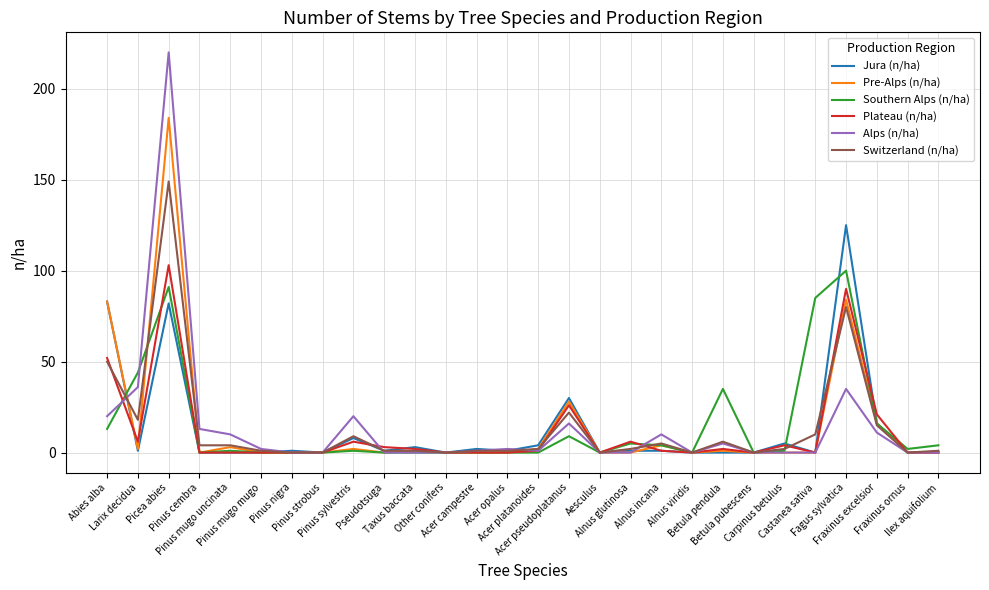

What is the sum of all Pre-Alps (n/ha) values?

410